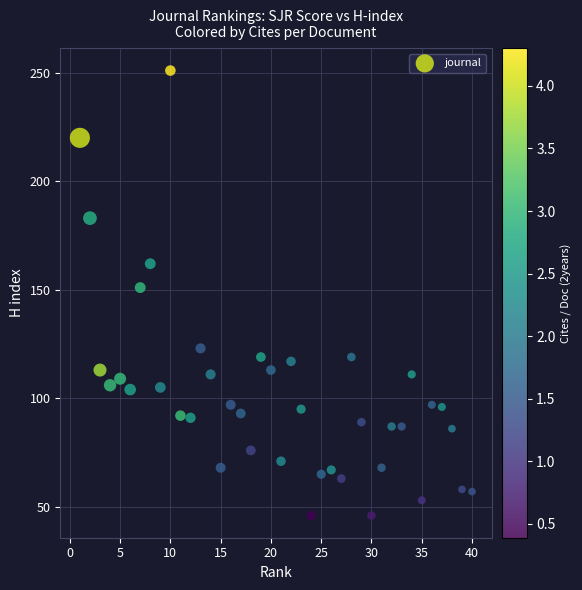

What is the range of X values (max minus min)?

39